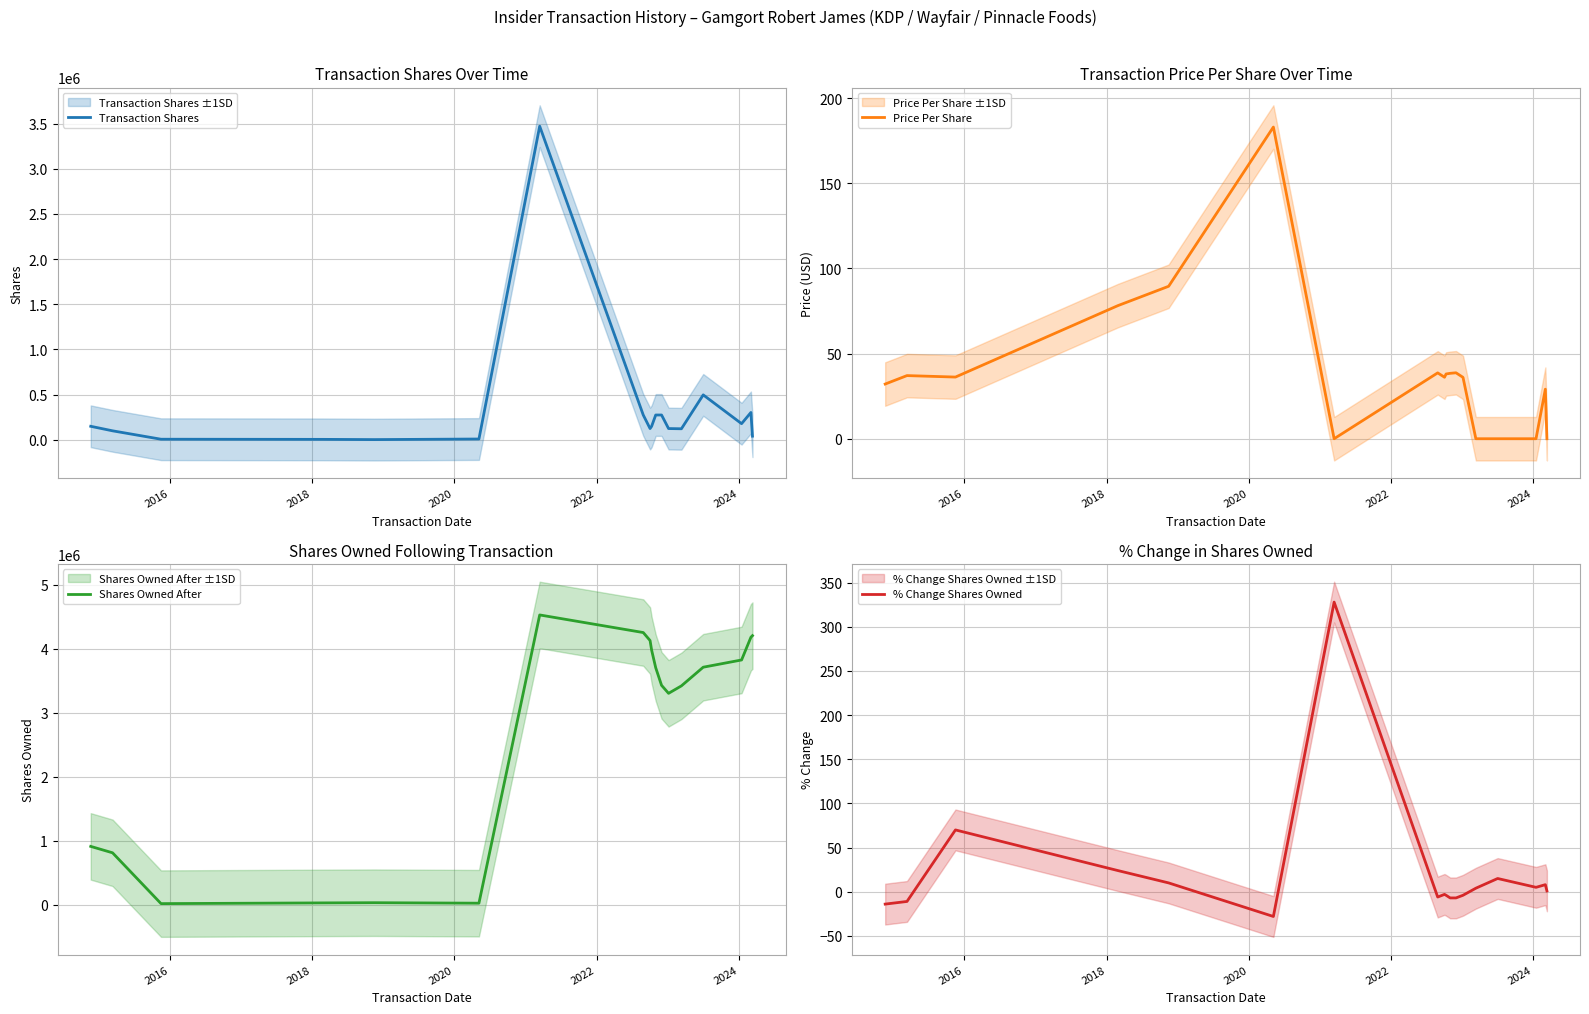

What are all the series names shown in the legend?

Transaction Shares, Price Per Share, Shares Owned After, % Change Shares Owned